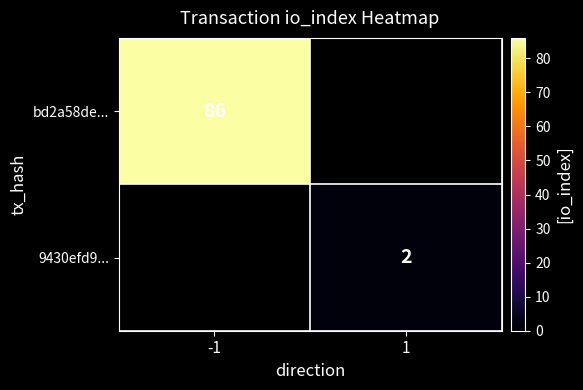

Which label corresponds to the smallest value in the chart?

1